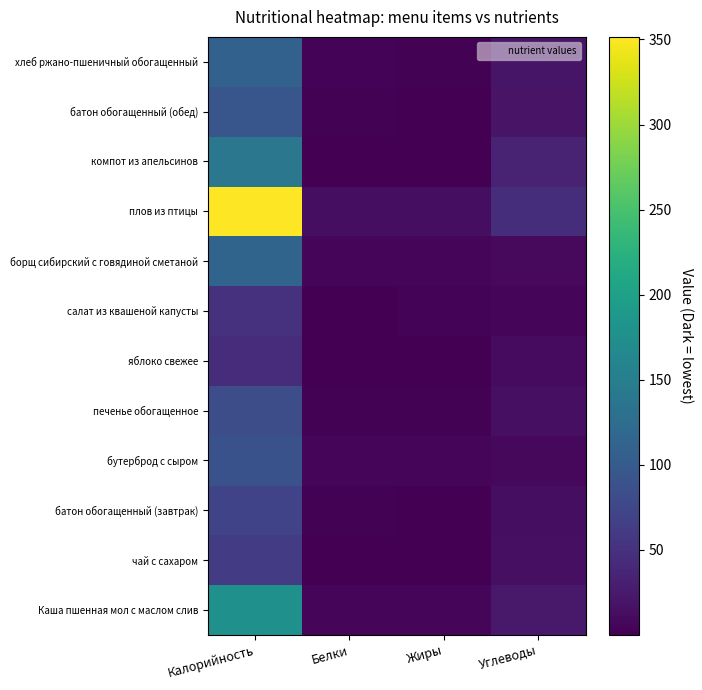

What is the total value across all series at Углеводы?

215.4